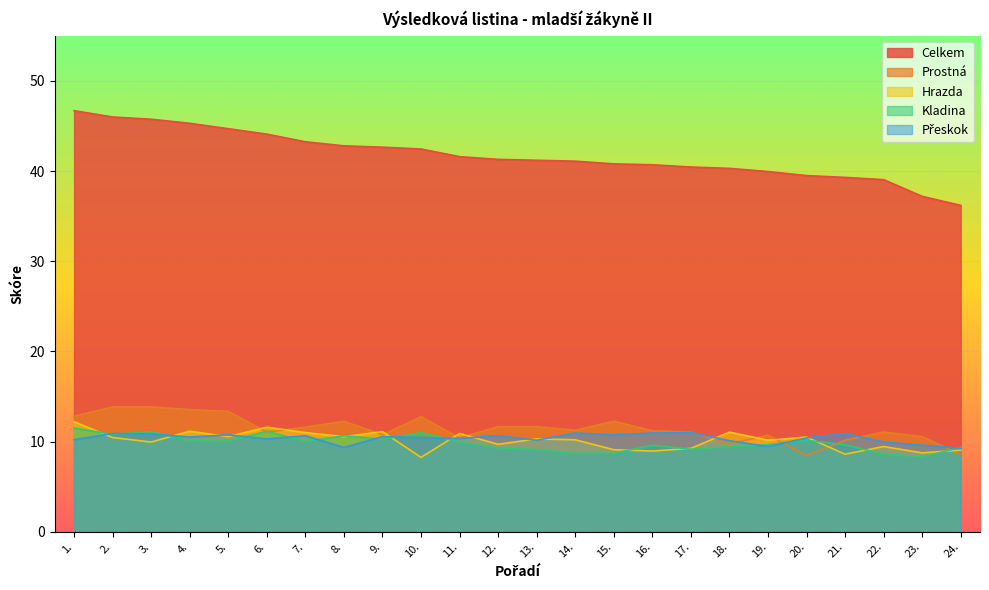

The Prostná series shows 13.8 at 2.. True or false?

True